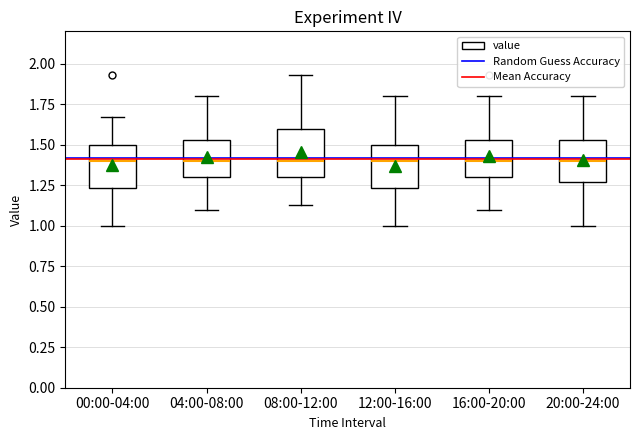

Reading left to right, transcribe this box plot: for each box, give where its median line is, the range the box spans, and where its two whiskers end, as read against the y-axis. The values are not printed on the chart, so give them approximately, as read against the axis.

00:00-04:00: median 1.40, box 1.25 to 1.50, whiskers 1.00 to 1.65
04:00-08:00: median 1.40, box 1.30 to 1.55, whiskers 1.10 to 1.80
08:00-12:00: median 1.40, box 1.30 to 1.60, whiskers 1.15 to 1.95
12:00-16:00: median 1.40, box 1.25 to 1.50, whiskers 1.00 to 1.80
16:00-20:00: median 1.40, box 1.30 to 1.55, whiskers 1.10 to 1.80
20:00-24:00: median 1.40, box 1.25 to 1.55, whiskers 1.00 to 1.80